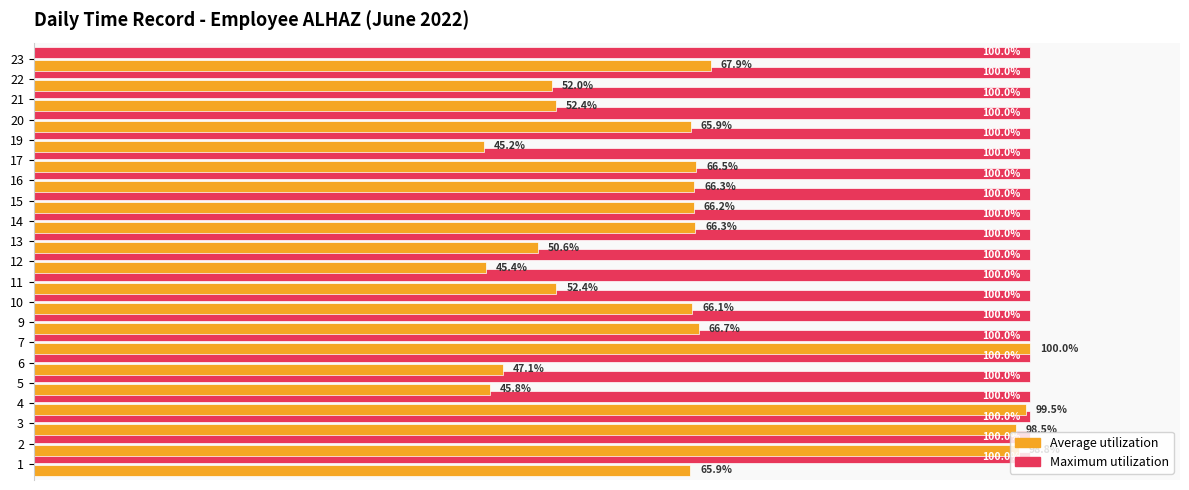

Rank the series at 14 from highest to lowest value.

Maximum utilization, Average utilization